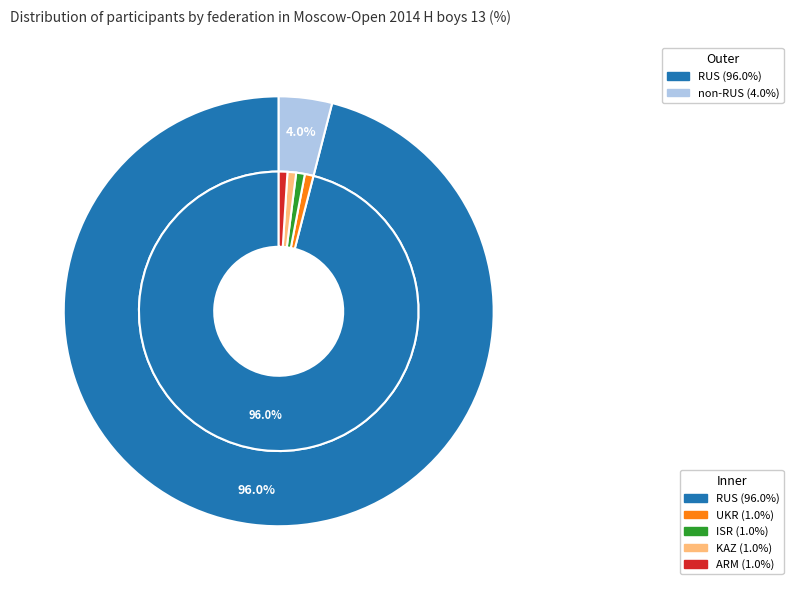

The RUS slice represents 83% of the pie. True or false?

False